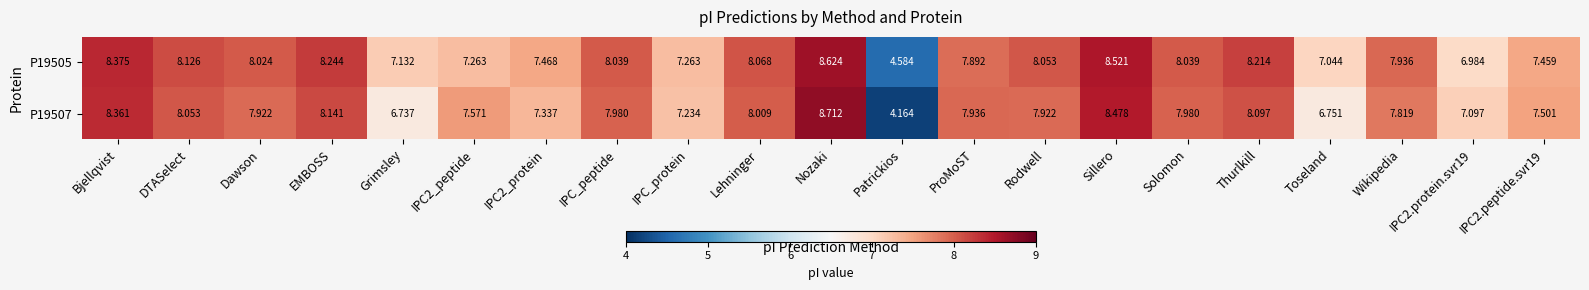

Where does the P19505 series first go above 8?

Bjellqvist